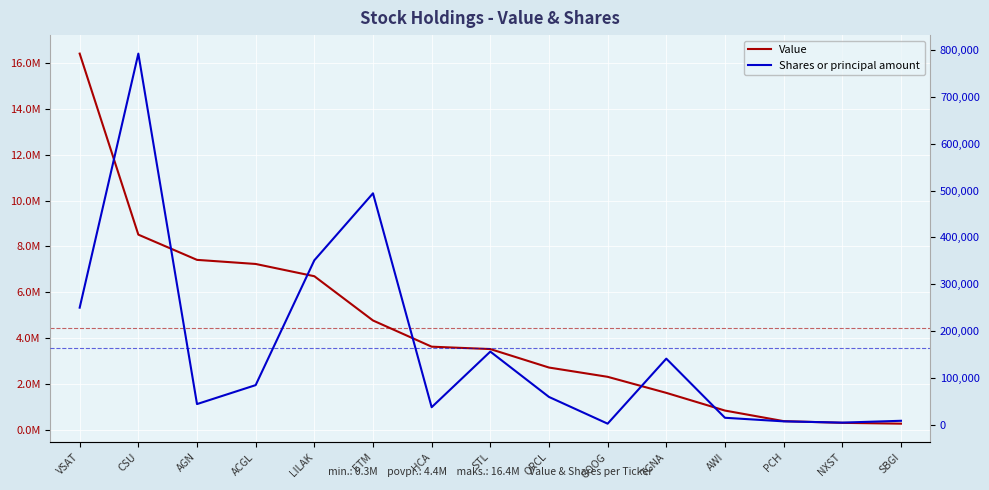

At which category does Shares or principal amount reach its first local peak?

CSU